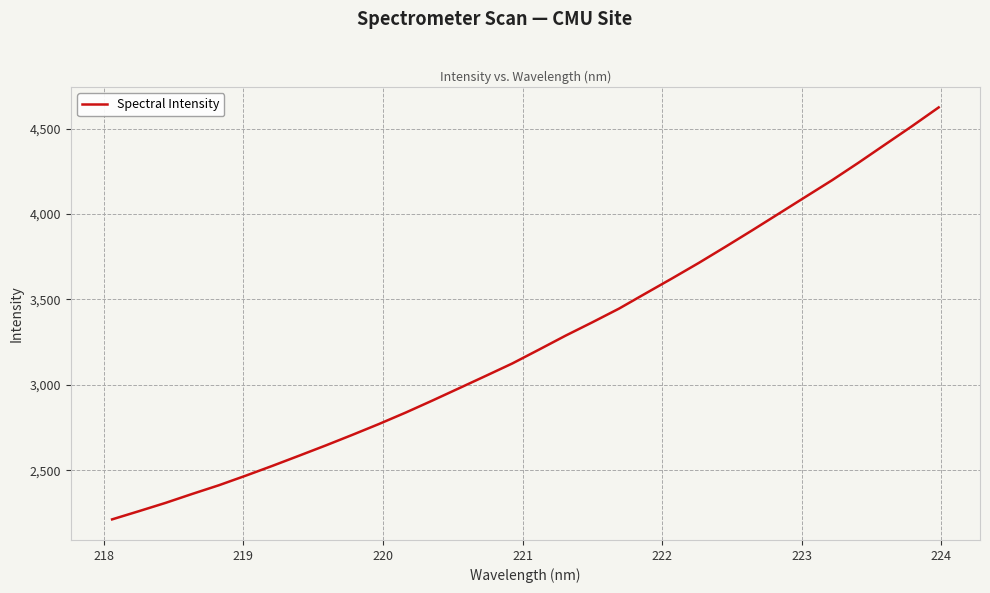

What is the maximum value shown in the chart?

4624.4